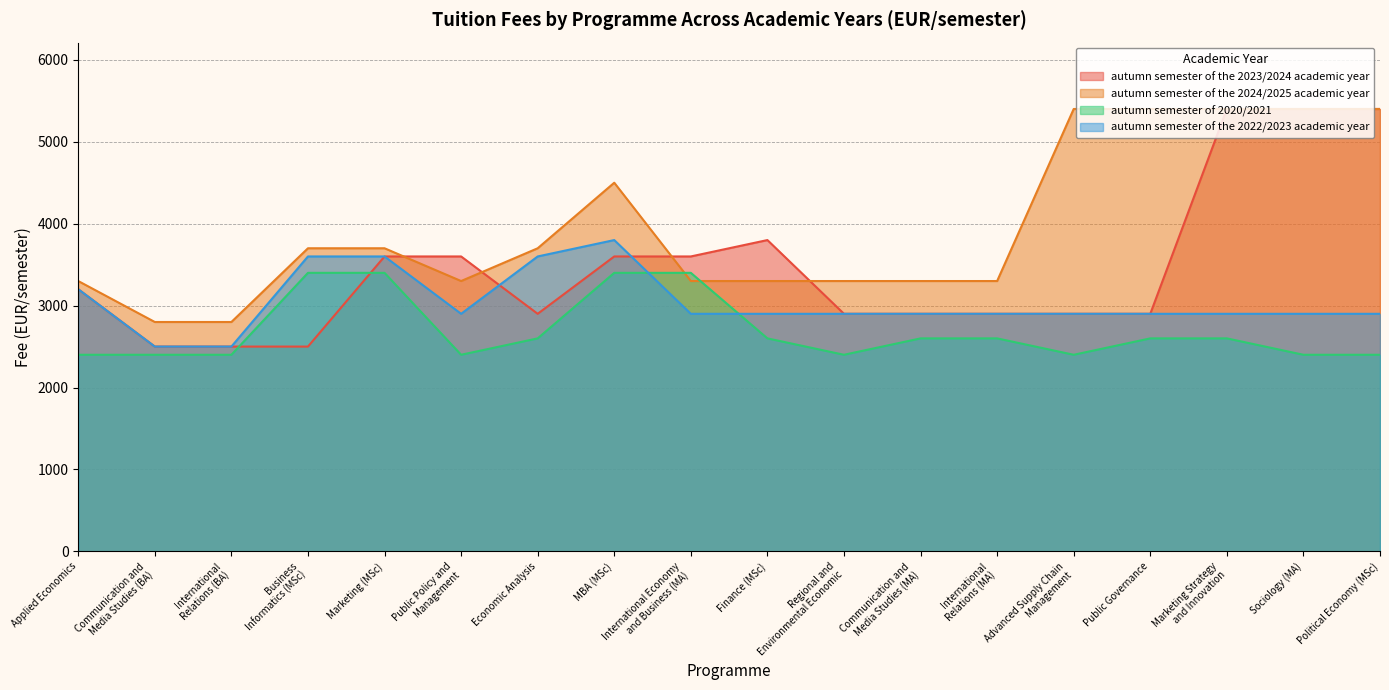

What is the minimum value shown in the chart?

2400